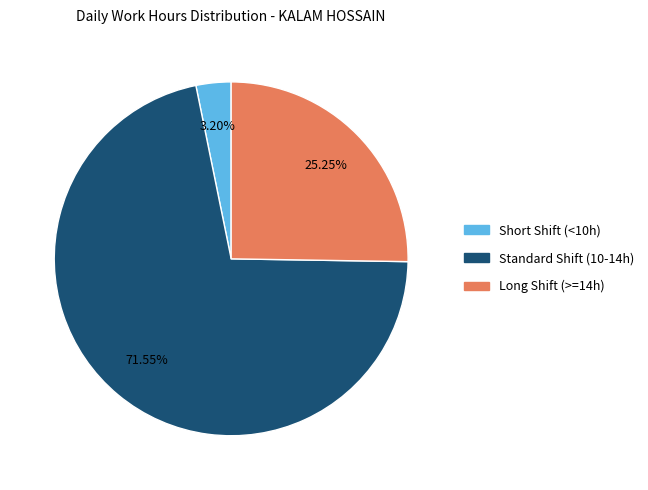

Count the number of slices in the pie.

3